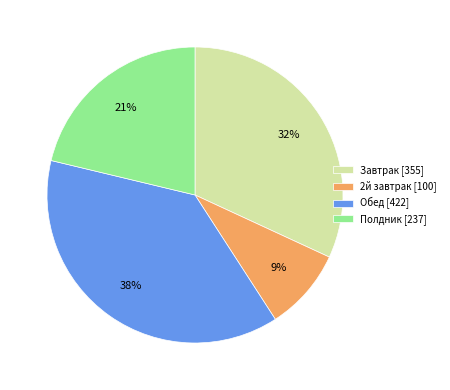

True or false: 2й завтрак accounts for 9% of the total.

True